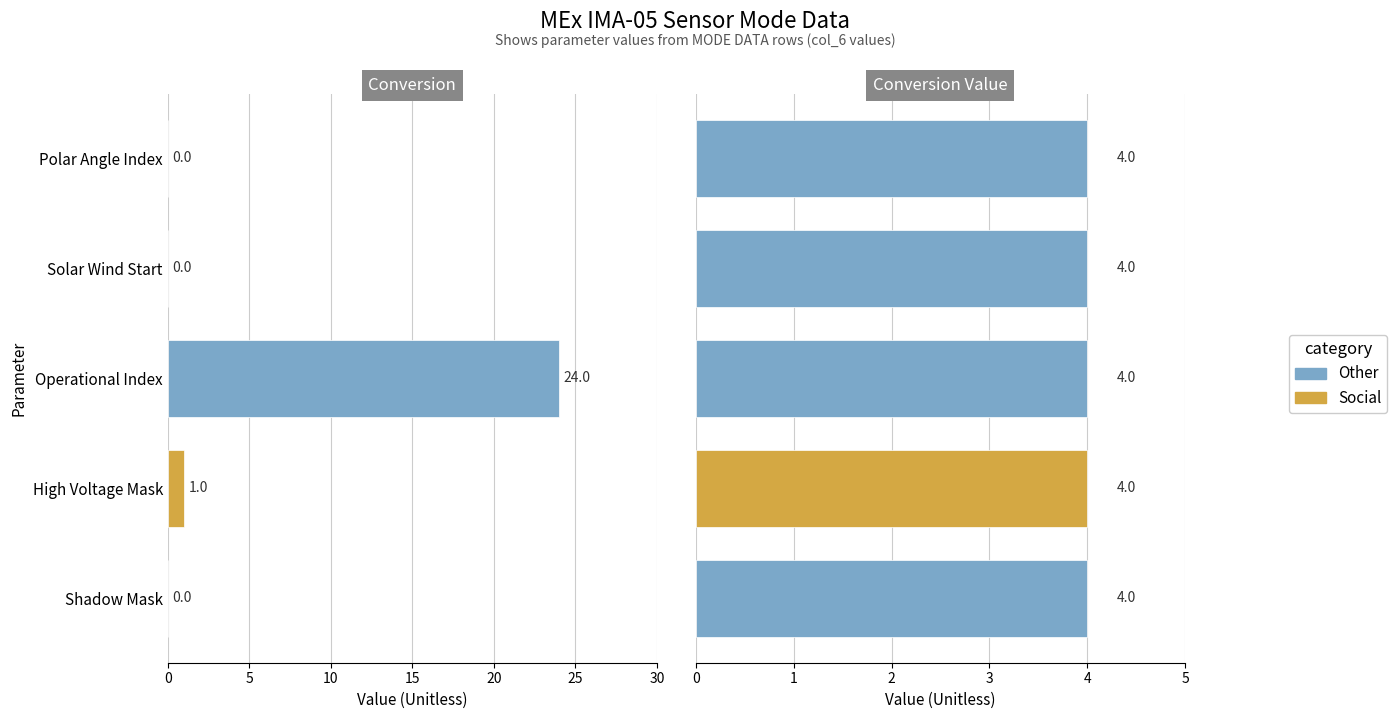

At Mass Channel 4, list the series in order from largest to smallest.

Conversion, Conversion Value